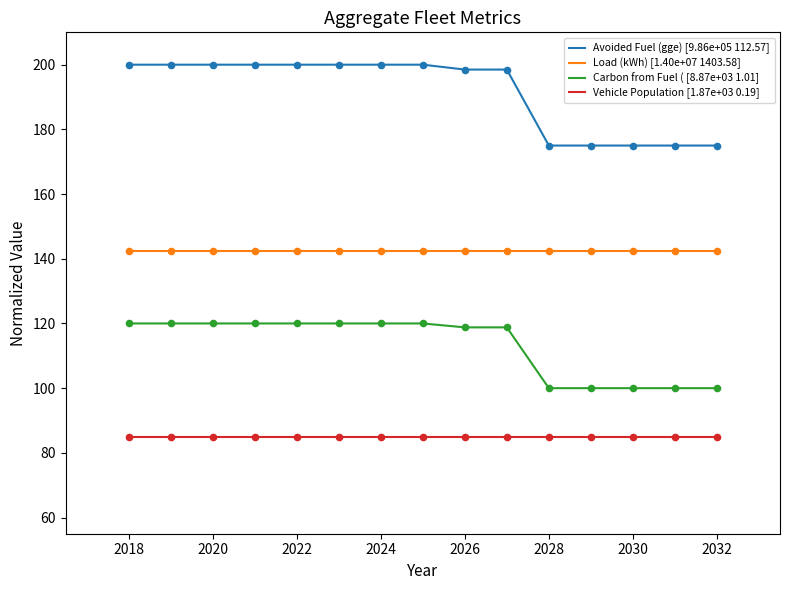

True or false: Avoided Fuel (gge) [9.86e+05 112.57] and Vehicle Population [1.87e+03 0.19] intersect in this chart.

False